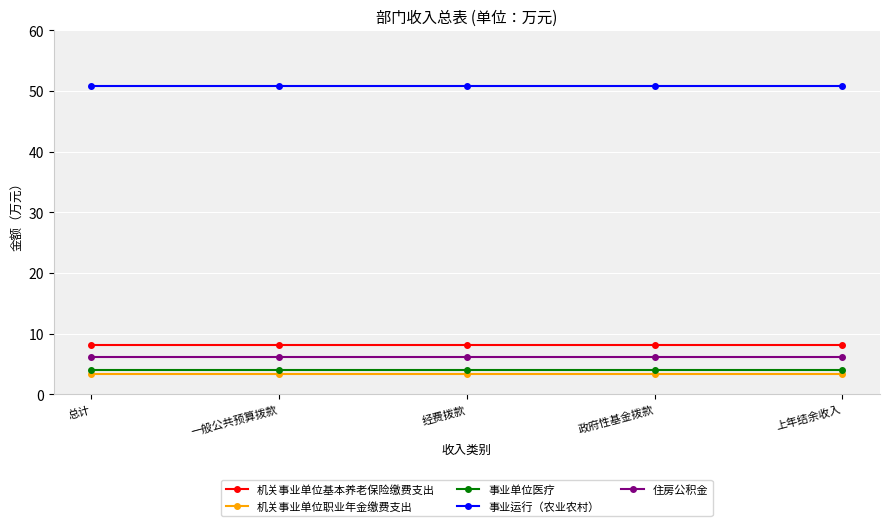

Read the 住房公积金 value at 经费拨款.

6.1